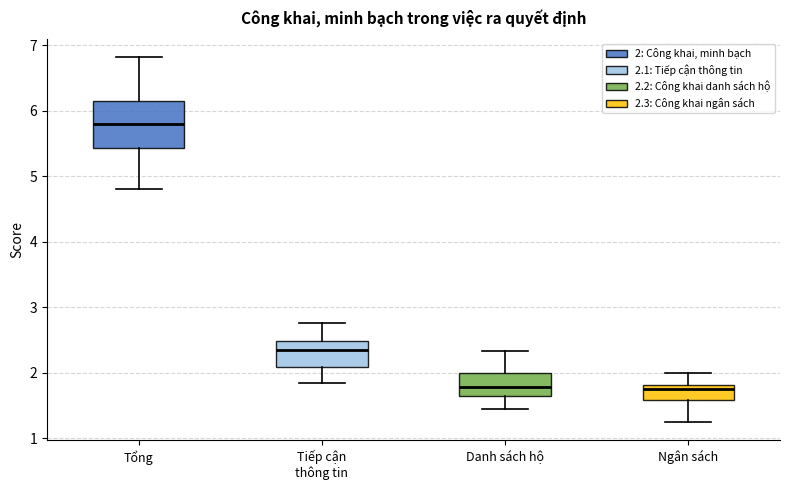

Where is the lower edge of the box for Ngân sách on the y-axis? The values are not printed on the chart, so give them approximately, as read against the axis.

1.6